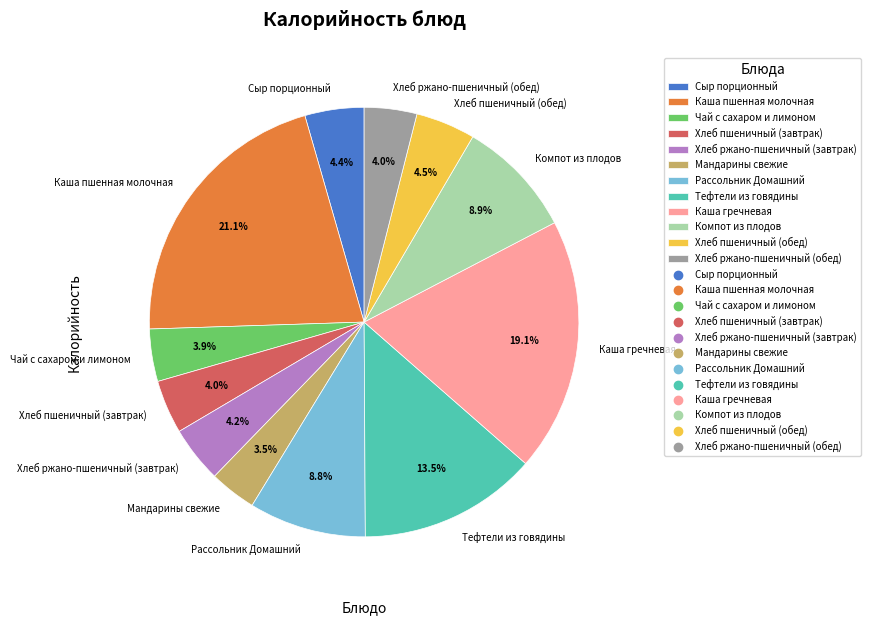

What is the ratio of the value at Мандарины свежие to the value at Сыр порционный?

0.8